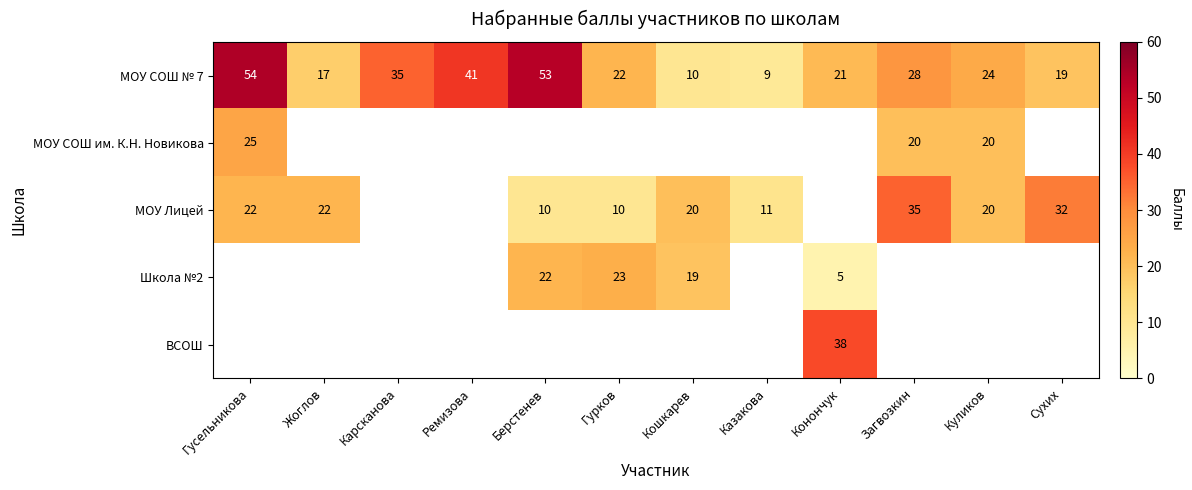

What is the difference between the maximum and second lowest values in the МОУ СОШ № 7 series?

44